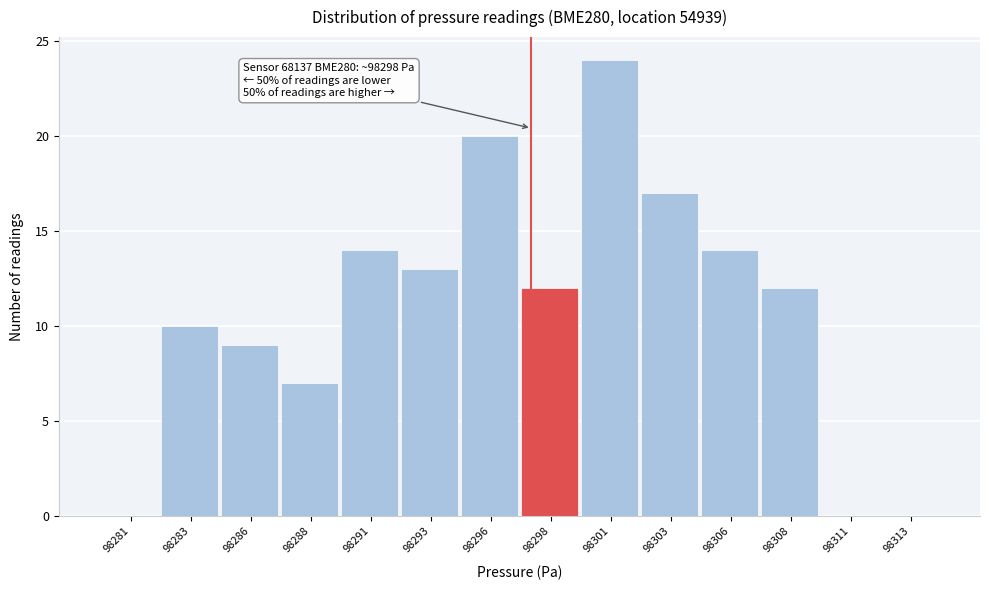

Reading left to right, transcribe all the data shown in this chart.

98281=0	98283=10	98286=9	98288=7	98291=14	98293=13	98296=20	98298=12	98301=24	98303=17	98306=14	98308=12	98311=0	98313=0